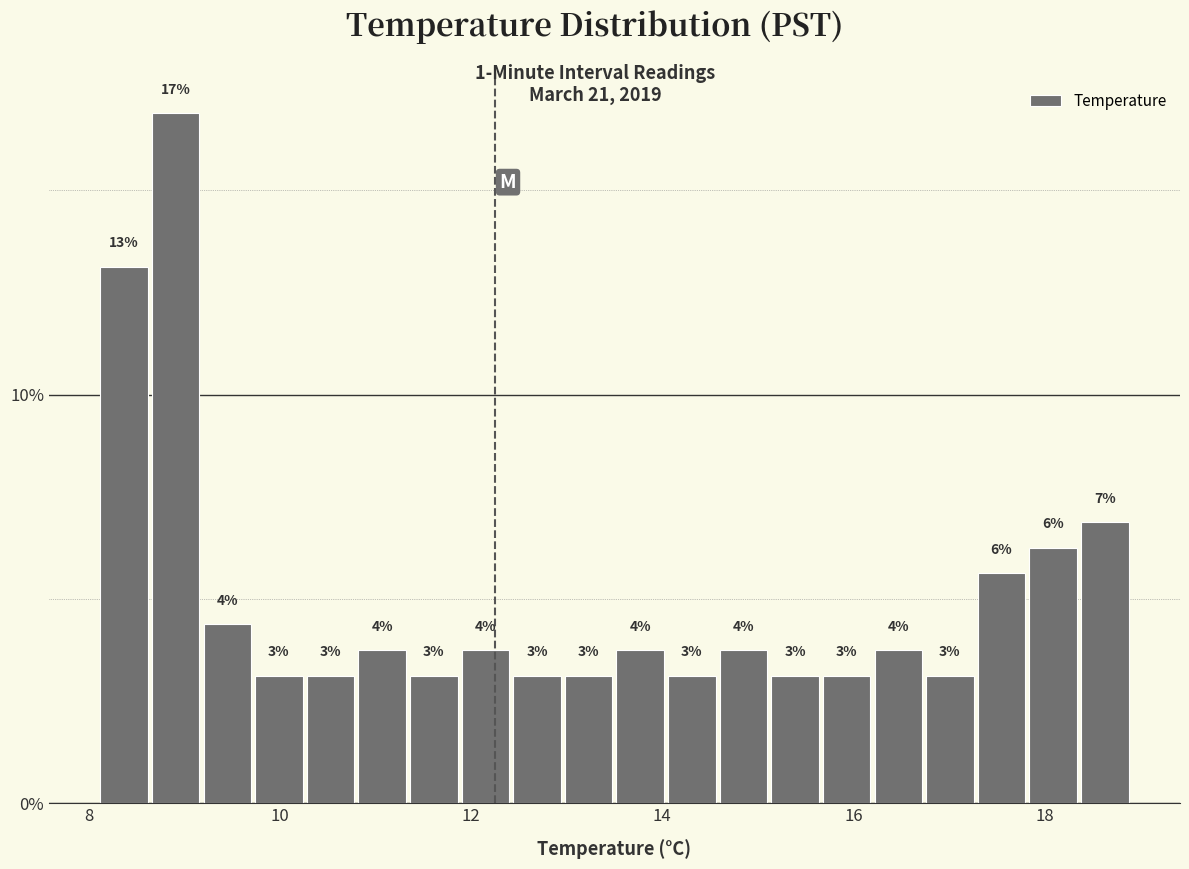

Read against the x-axis, roughly where is the centre of the tallest bar?

9.0